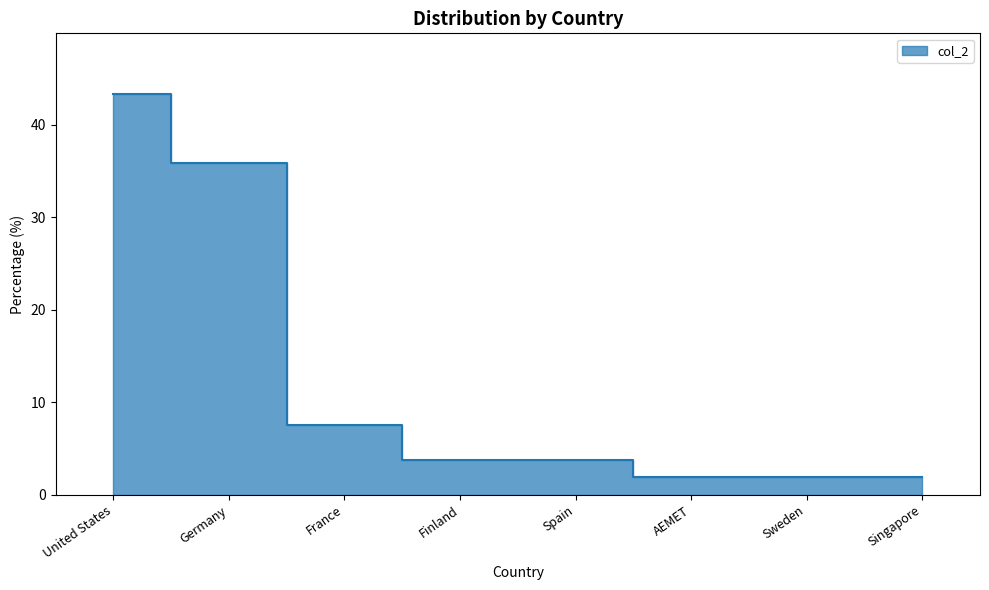

Read the value at Spain.

3.8